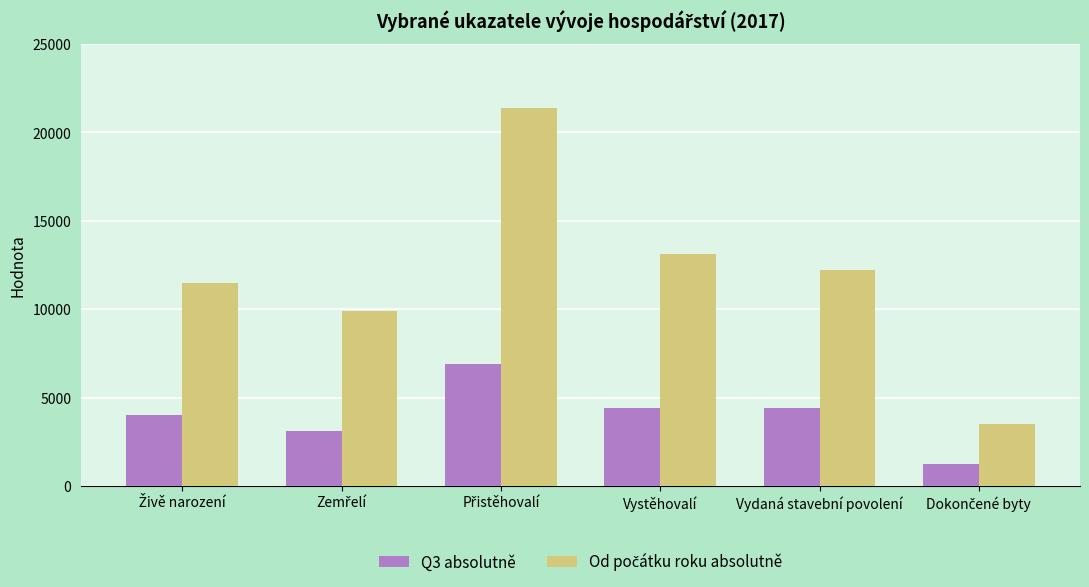

True or false: Q3 absolutně has a value of 4435 at Vystěhovalí.

True